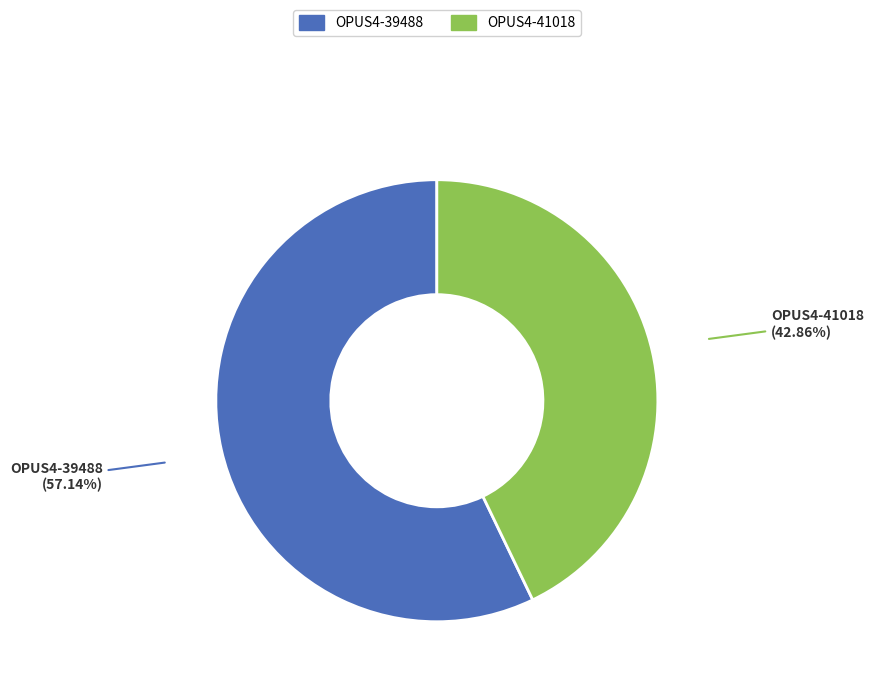

The OPUS4-39488 slice represents 44% of the pie. True or false?

False